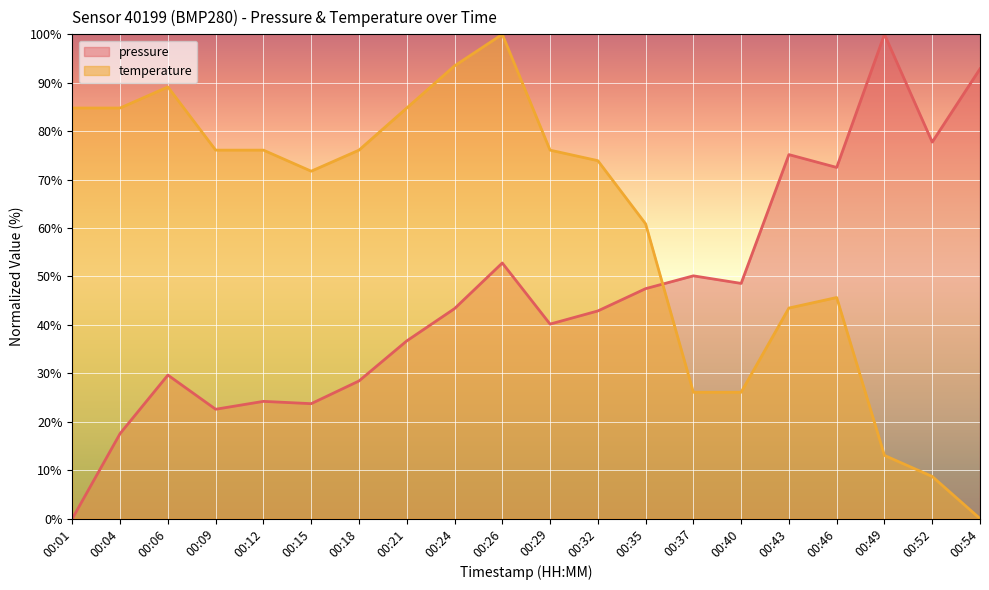

True or false: temperature has a value of 89.1 at 00:06.

True